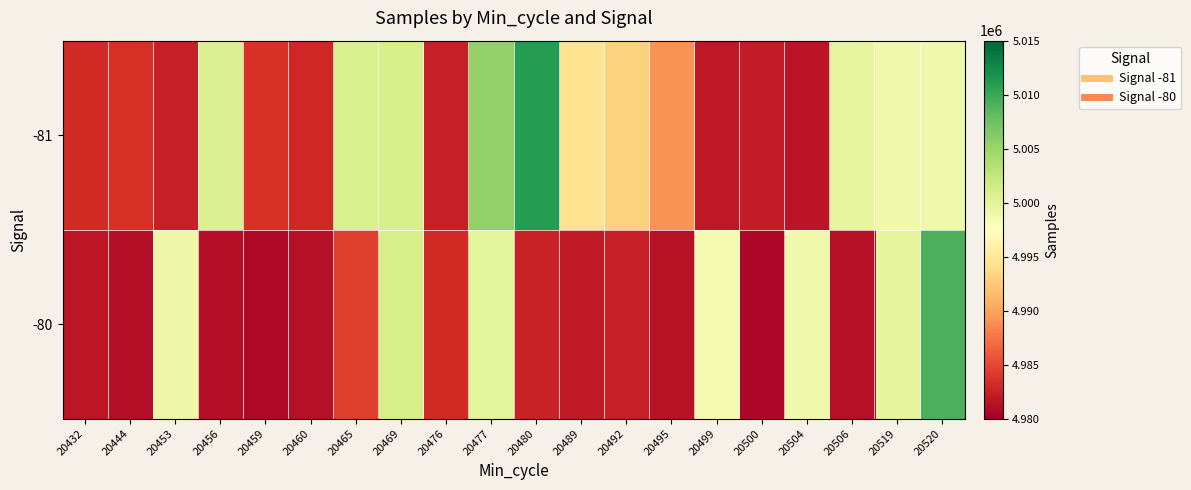

Rank the series by their average value, from lowest to highest.

-80, -81